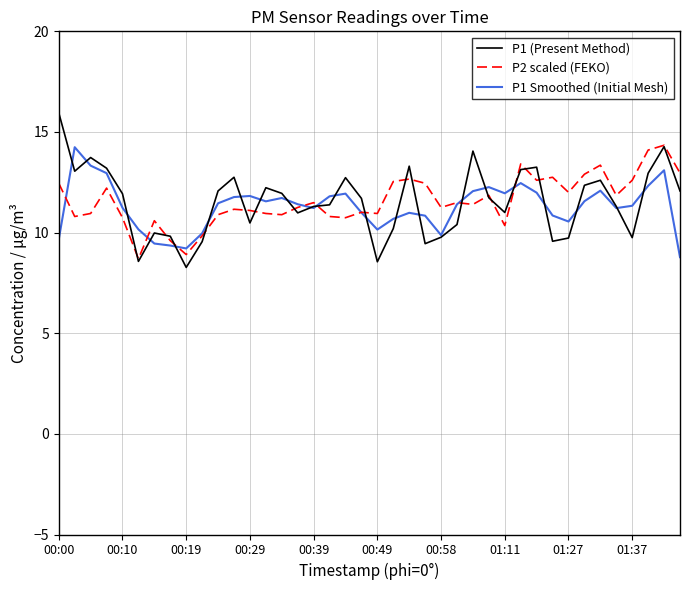

Which series has the largest range (max minus min)?

P1 (Present Method)